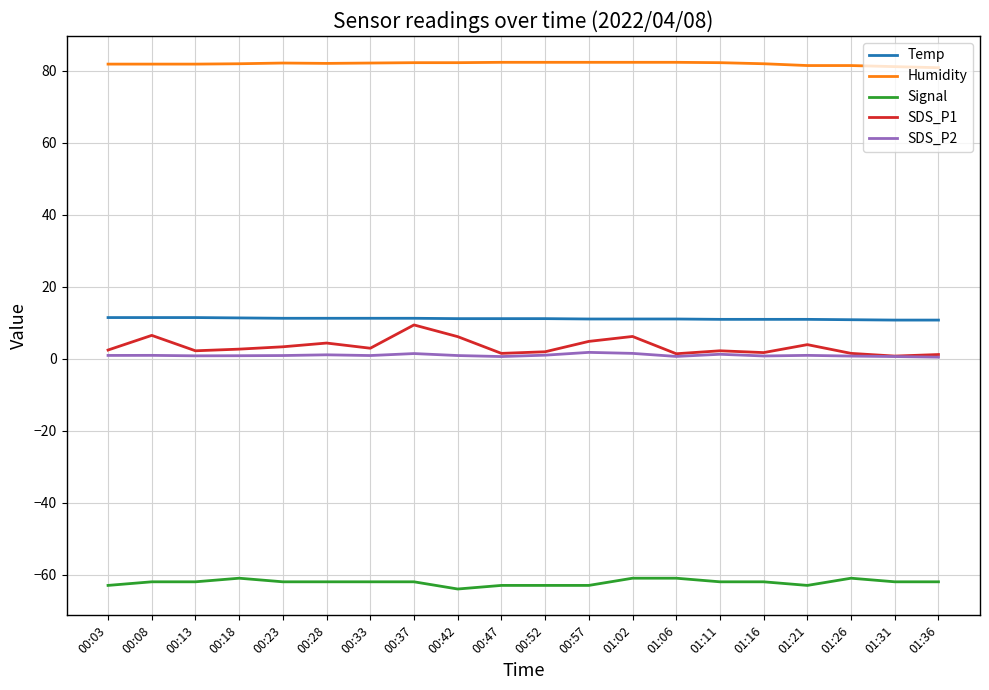

The SDS_P1 series shows 6.2 at 01:02. True or false?

True